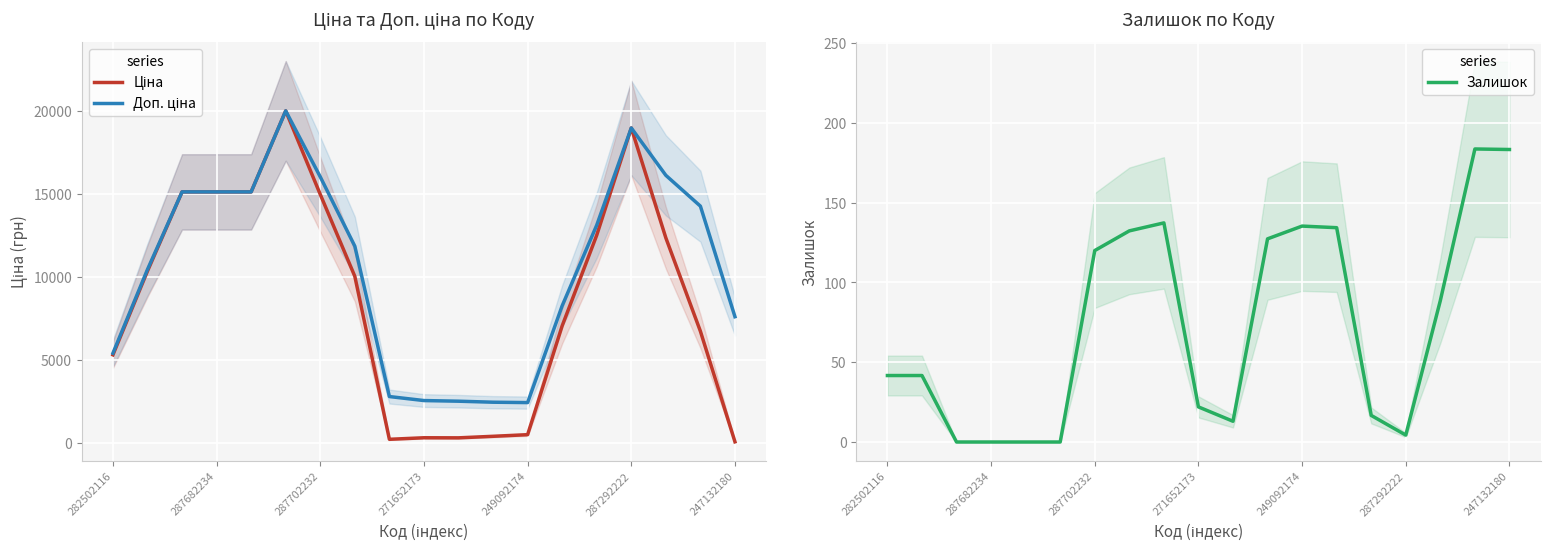

Which series has the largest total across all categories?

Доп. ціна